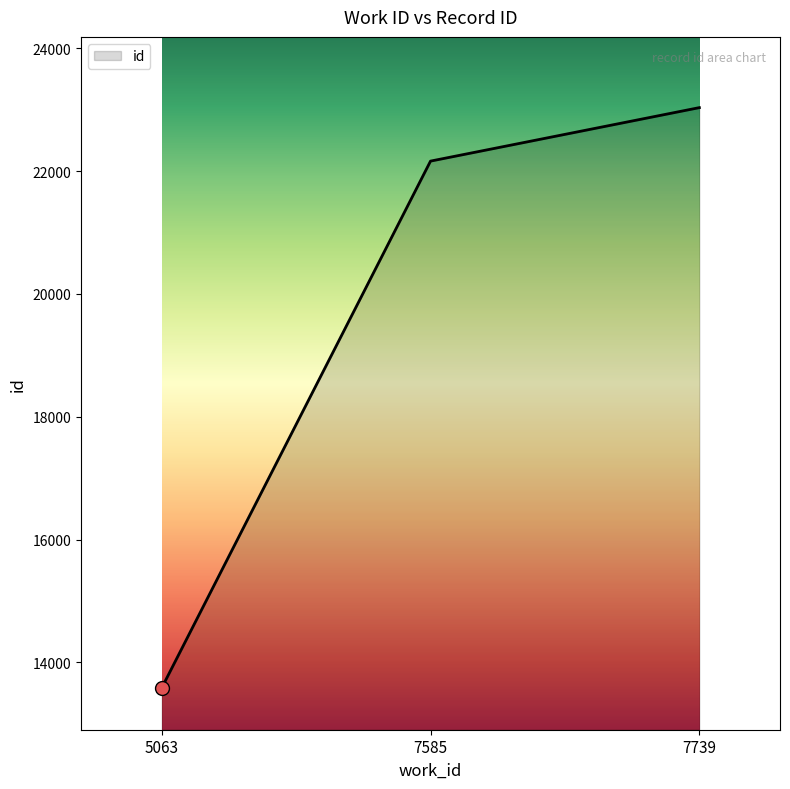

The chart shows a value of 22162 at 7585. True or false?

True